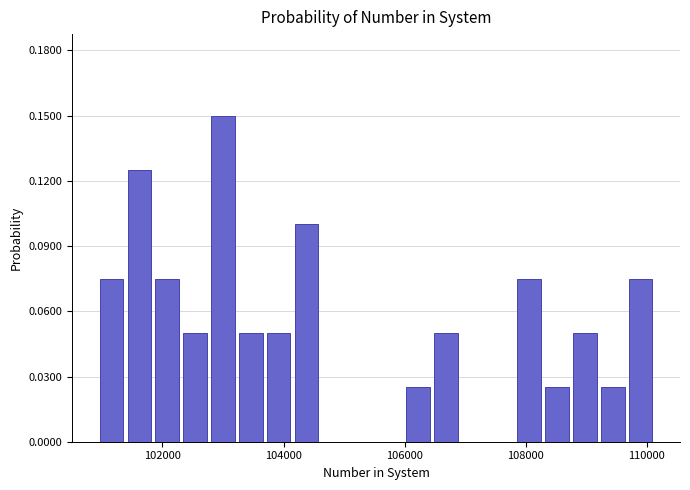

Around what value on the x-axis is the tallest bar? Give the approximate position of its centre, as read against the axis.

103000